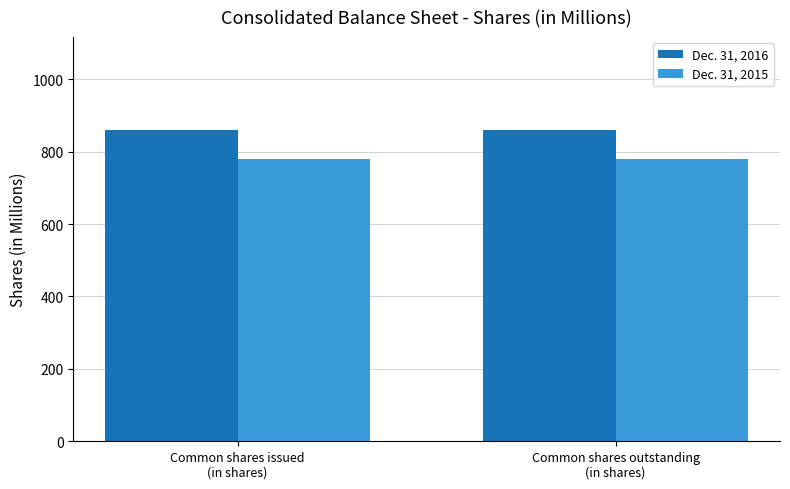

What is the minimum value for Dec. 31, 2016?

859